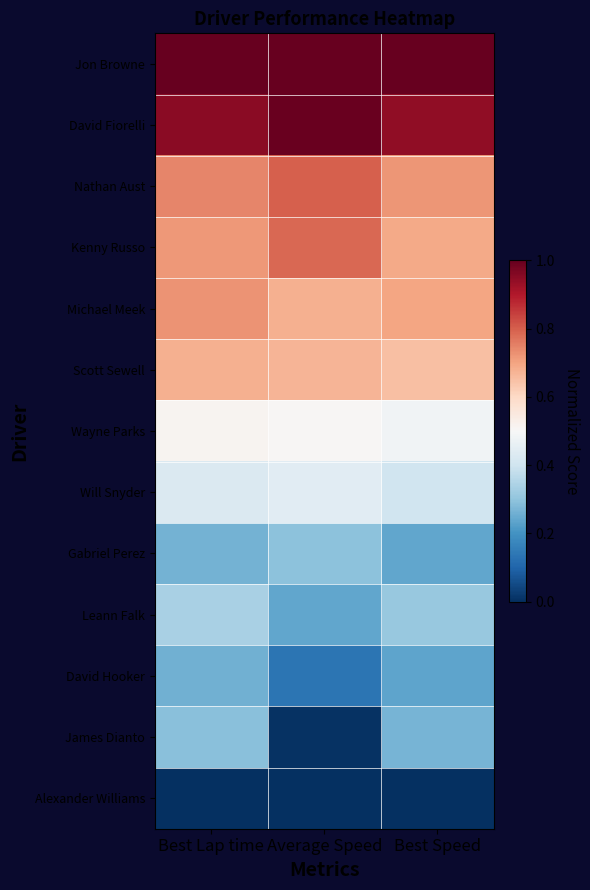

Which series has the largest total across all categories?

Jon Browne